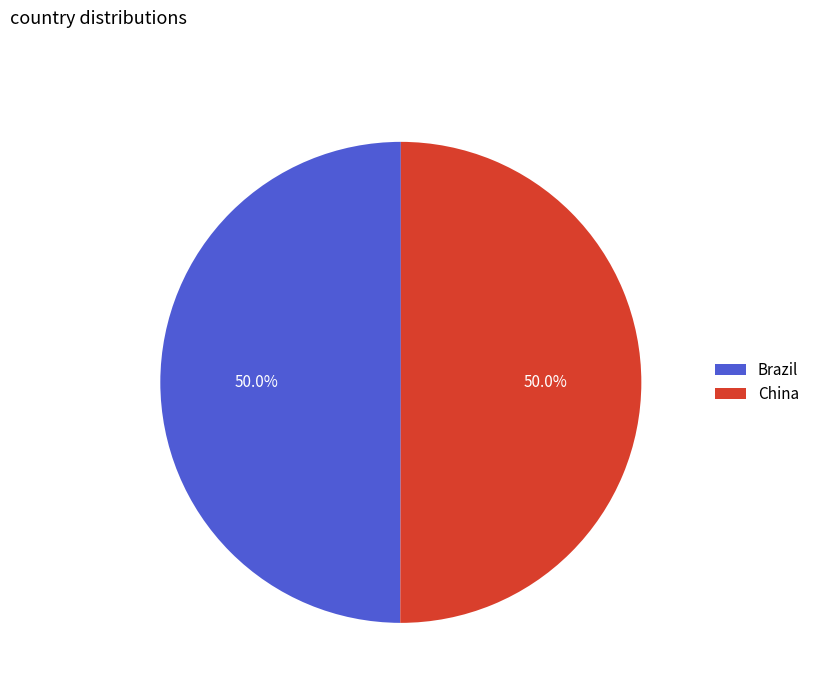

What percentage do Brazil and China together represent?

100.0%